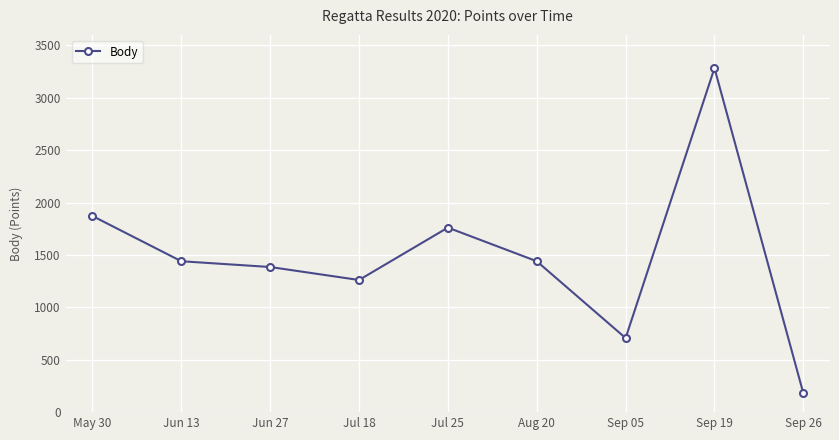

What is the sum of the values at Jul 25 and Aug 20?

3201